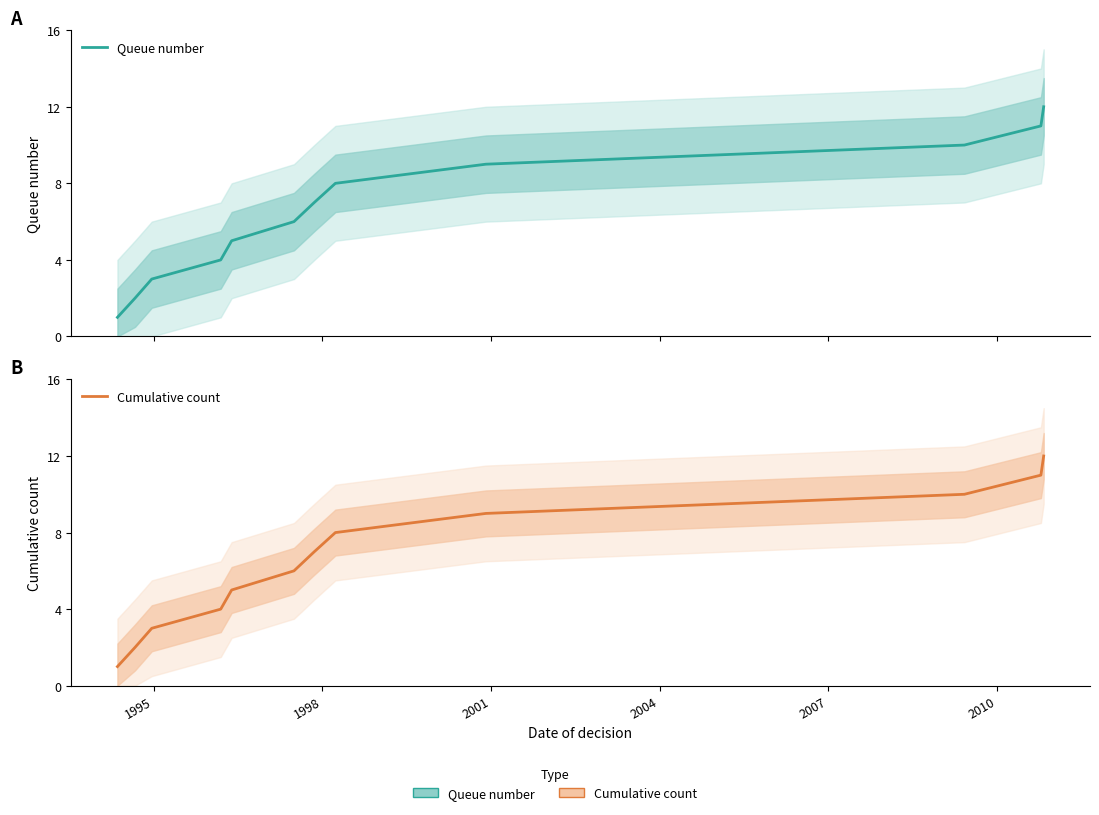

At how many categories does at least one series exceed 8?

4